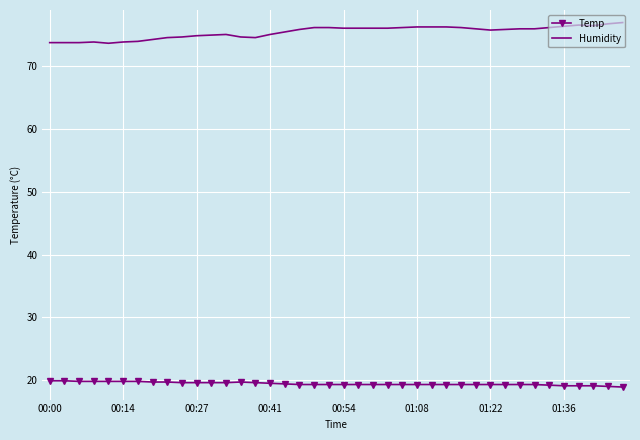

What is the difference between the maximum and minimum values in the Humidity series?

3.3